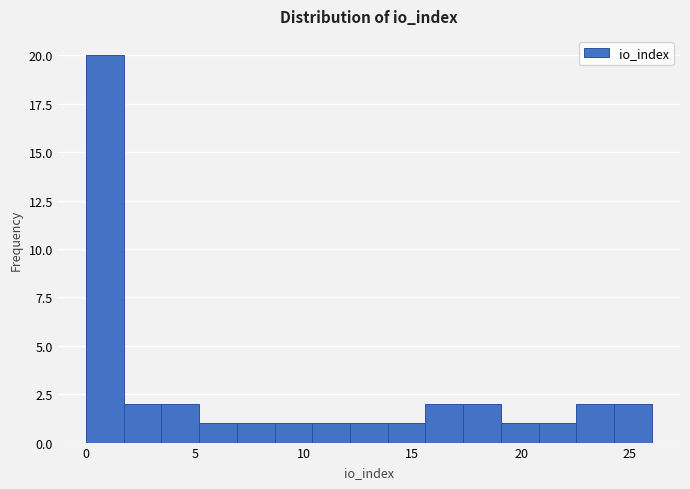

Around what value on the x-axis is the tallest bar? Give the approximate position of its centre, as read against the axis.

1.0